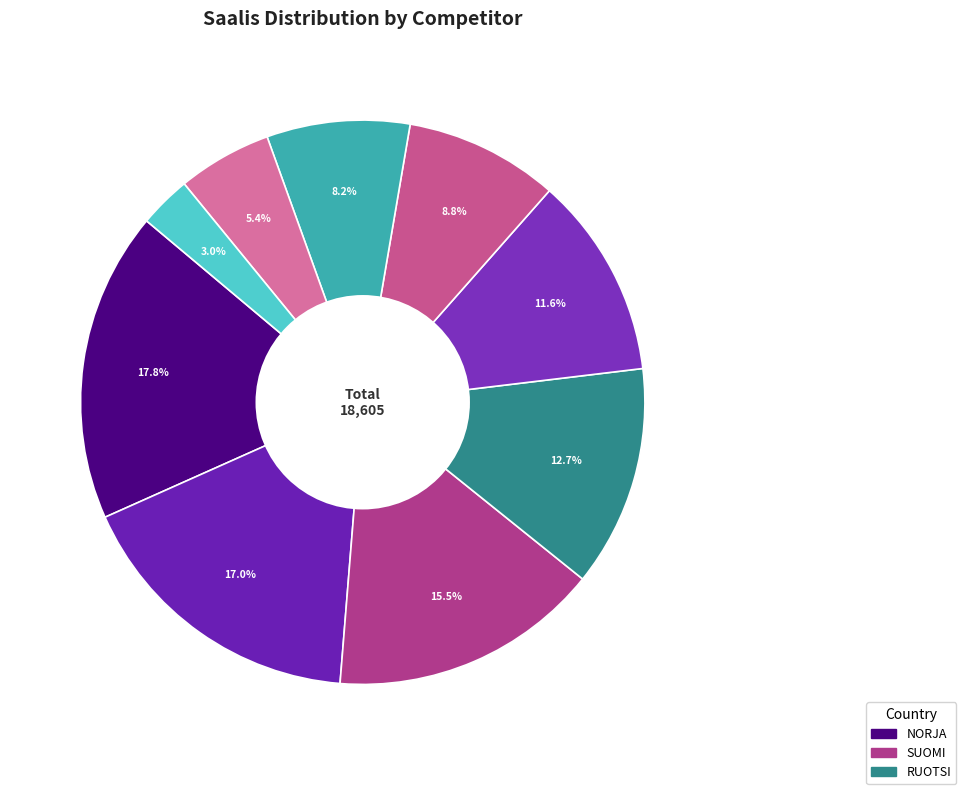

How many slices are in this pie chart?

9